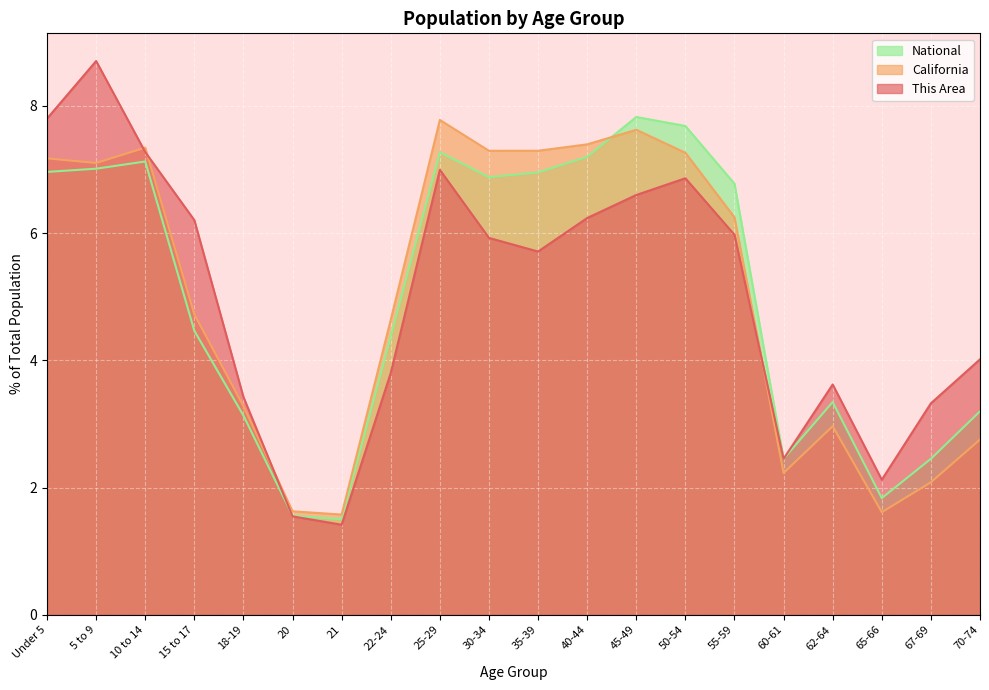

What is the difference between the maximum and minimum values in the This Area series?

7.3